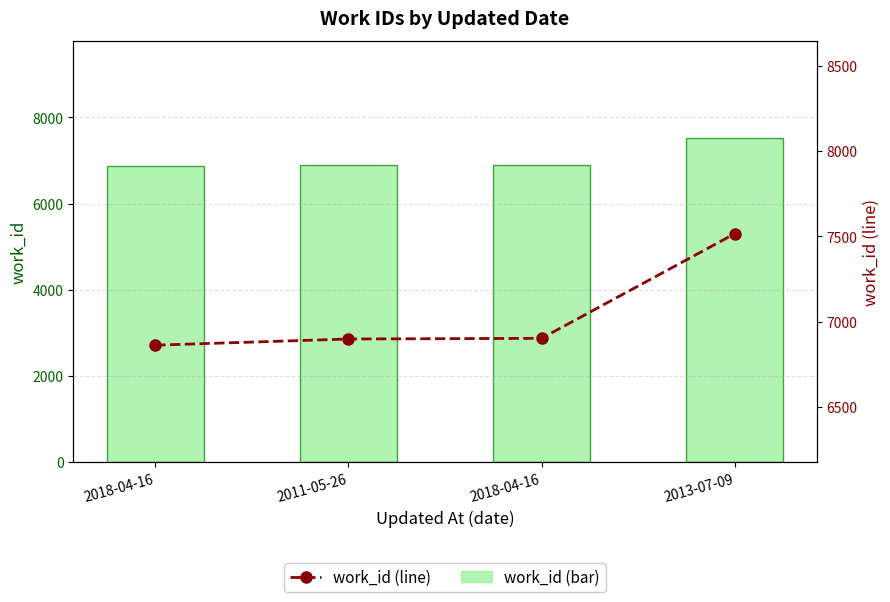

How many values in the work_id series exceed 6904?

1